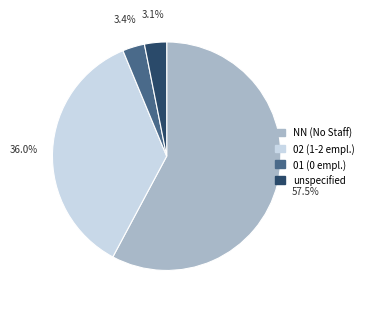

Approximately how many times larger is the value at NN compared to 01?

16.9